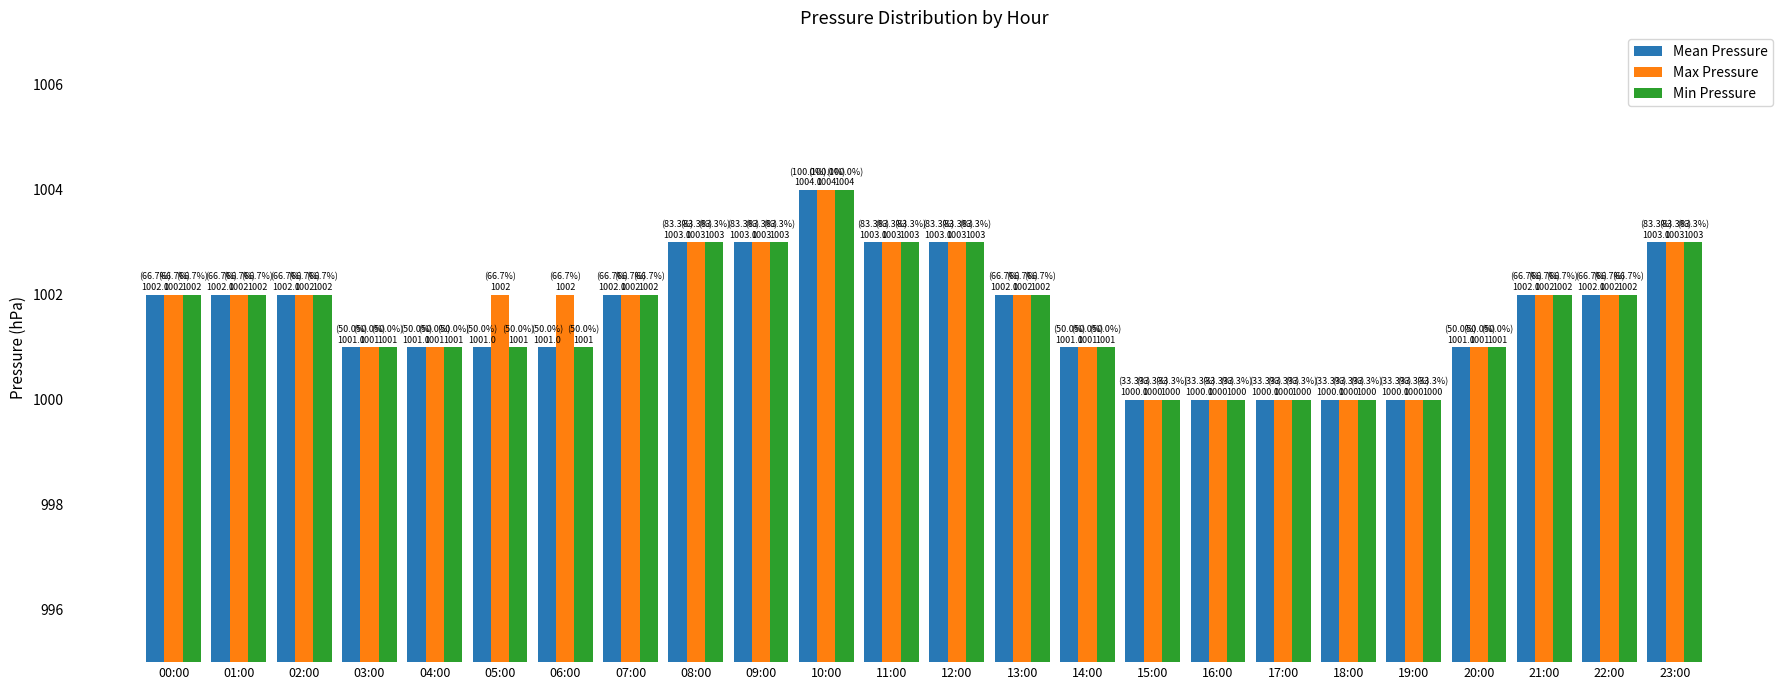

What is the difference between the second highest and second lowest values in the Max Pressure series?

3